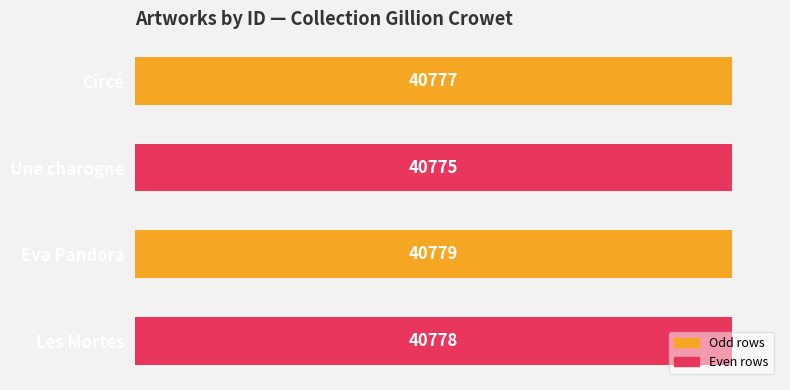

Between Circé and Eva Pandora, which is larger?

Eva Pandora